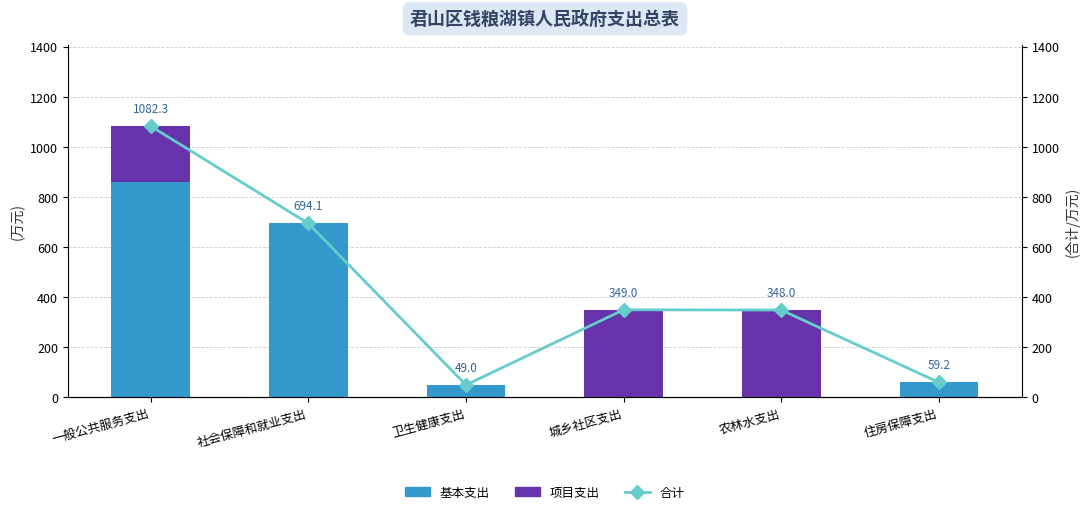

Are the bars grouped side by side (vs. stacked)?

Yes